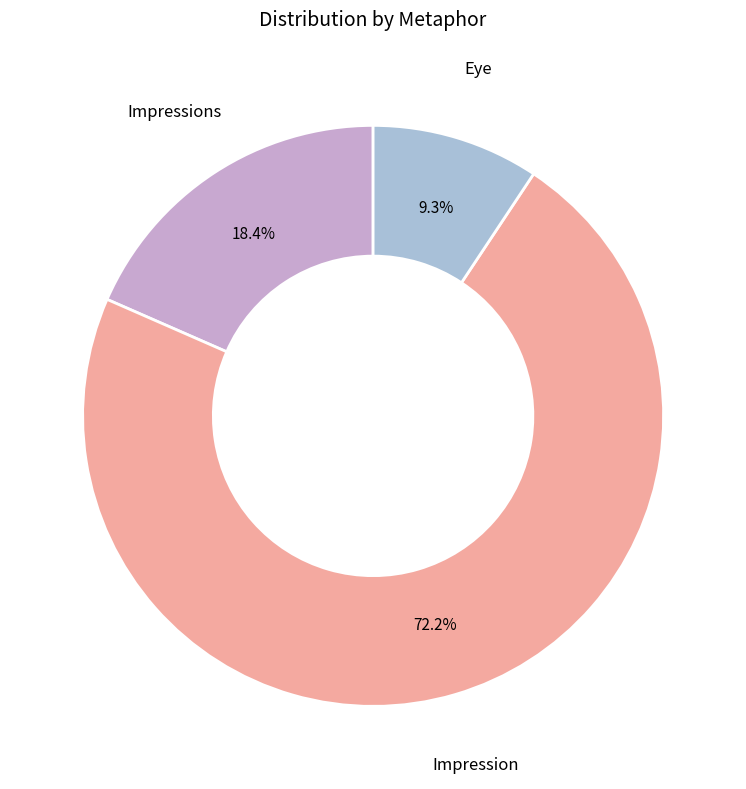

What is the ratio of the value at Impression to the value at Impressions?

3.9